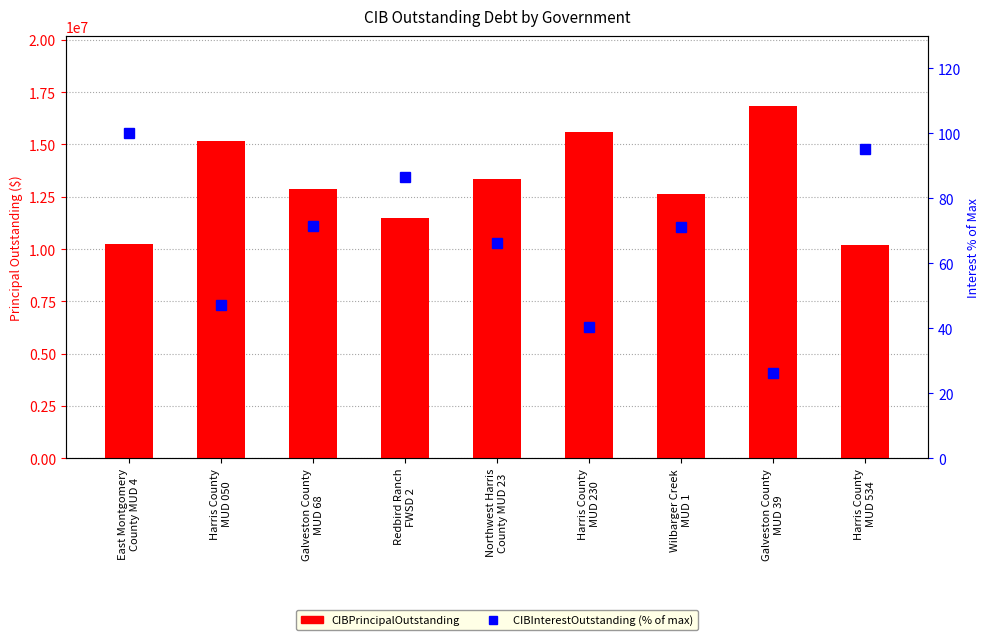

Which category has the lowest value in the CIBPrincipalOutstanding series?

Harris County
MUD 534